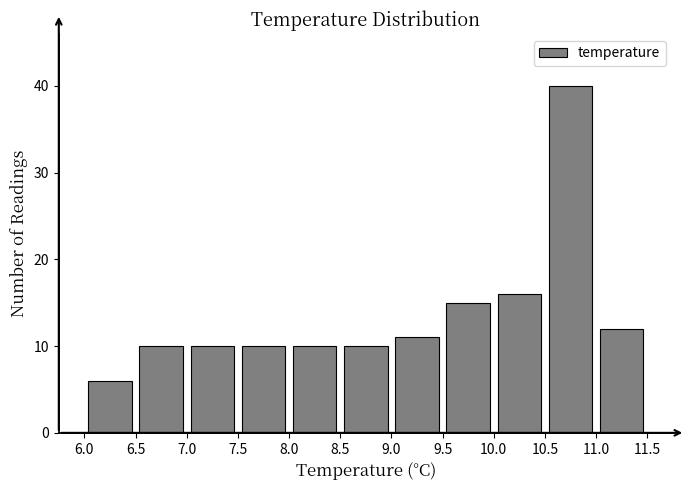

Reading left to right, list every bar in this chart as the range it spans on the x-axis followed by its height. The values are not printed on the chart, so give them approximately, as read against the axis.

6.0 to 6.5: 6
6.5 to 7.0: 10
7.0 to 7.5: 10
7.5 to 8.0: 10
8.0 to 8.5: 10
8.5 to 9.0: 10
9.0 to 9.5: 11
9.5 to 10.0: 15
10.0 to 10.5: 16
10.5 to 11.0: 40
11.0 to 11.5: 12